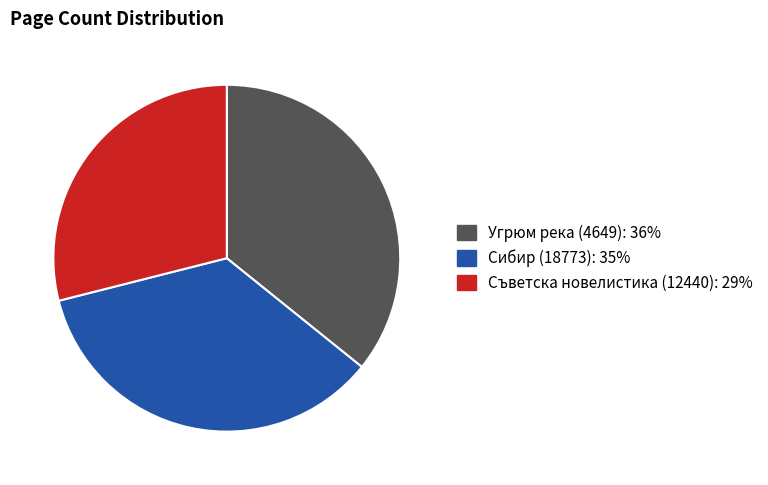

What is the largest slice in the pie chart?

Угрюм река (4649)